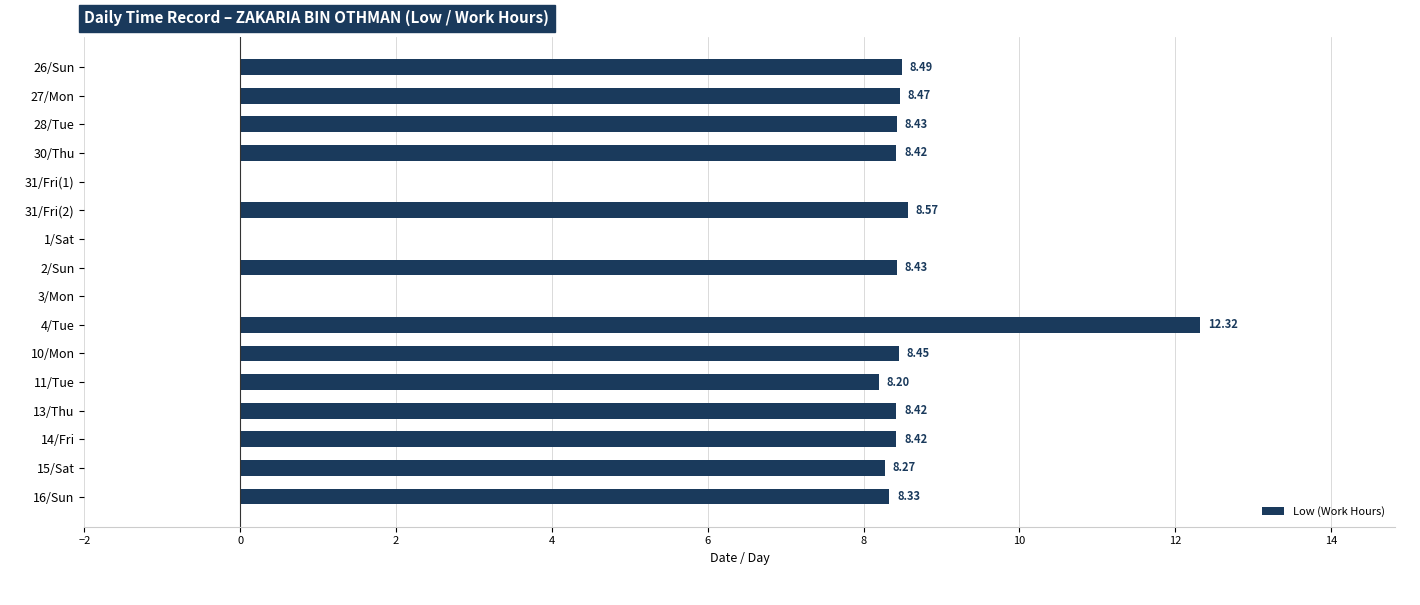

How many series are shown in this chart?

1